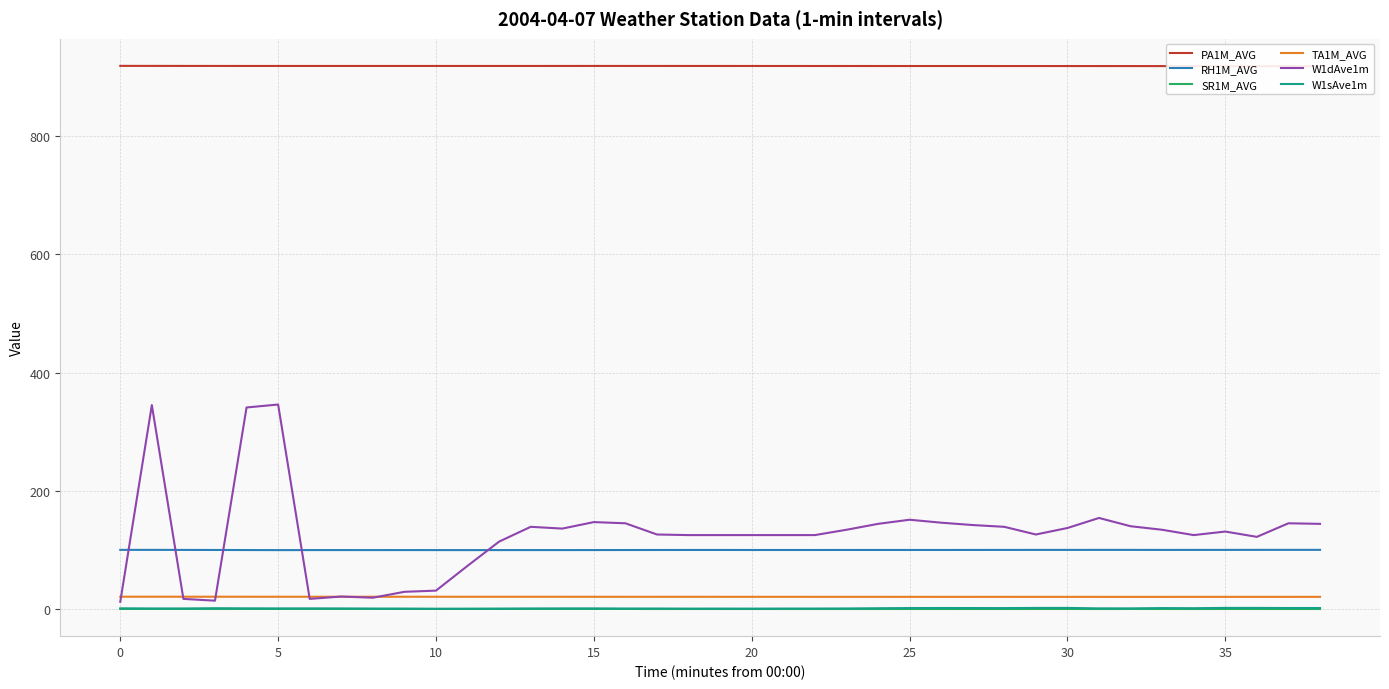

After their last crossing, which series has the higher values: RH1M_AVG or W1dAve1m?

W1dAve1m